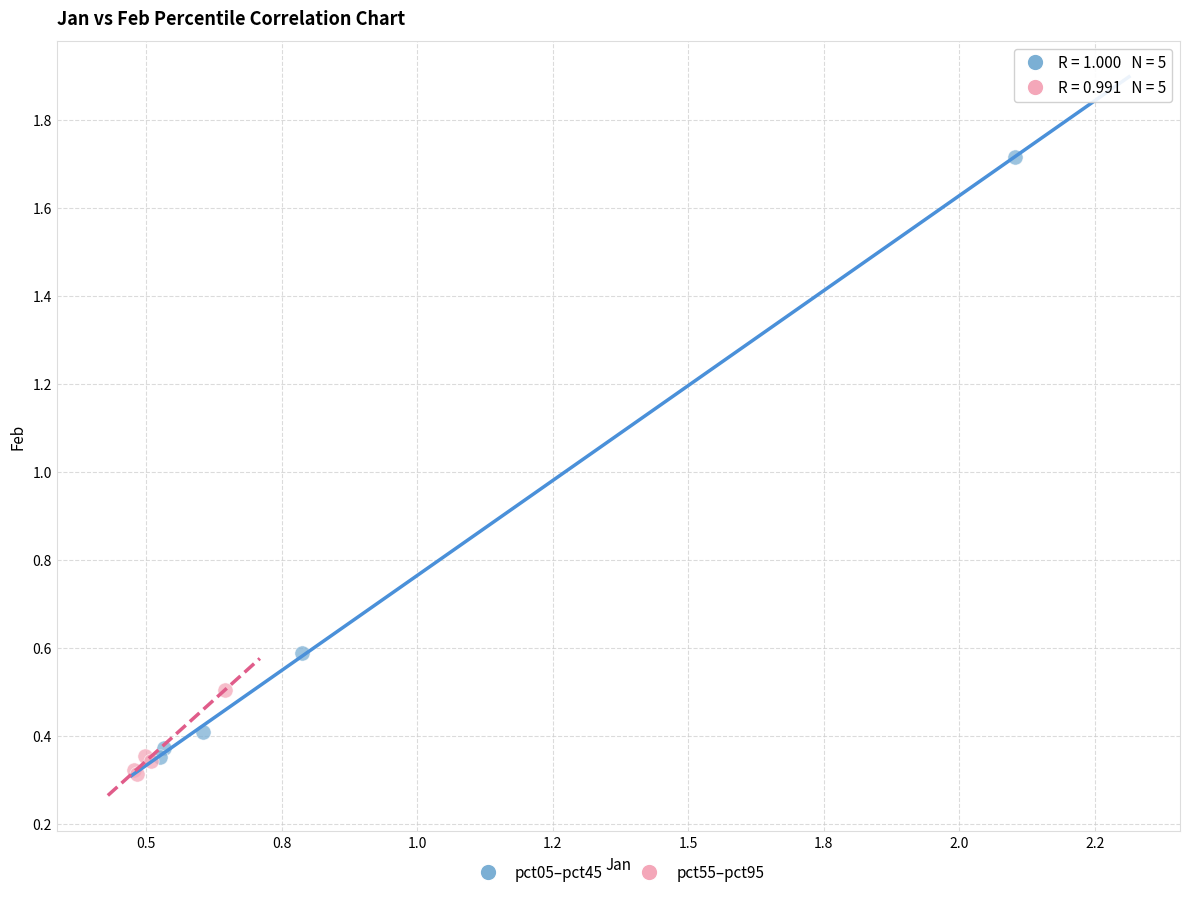

Which series has the widest spread of Y values?

pct05–pct45